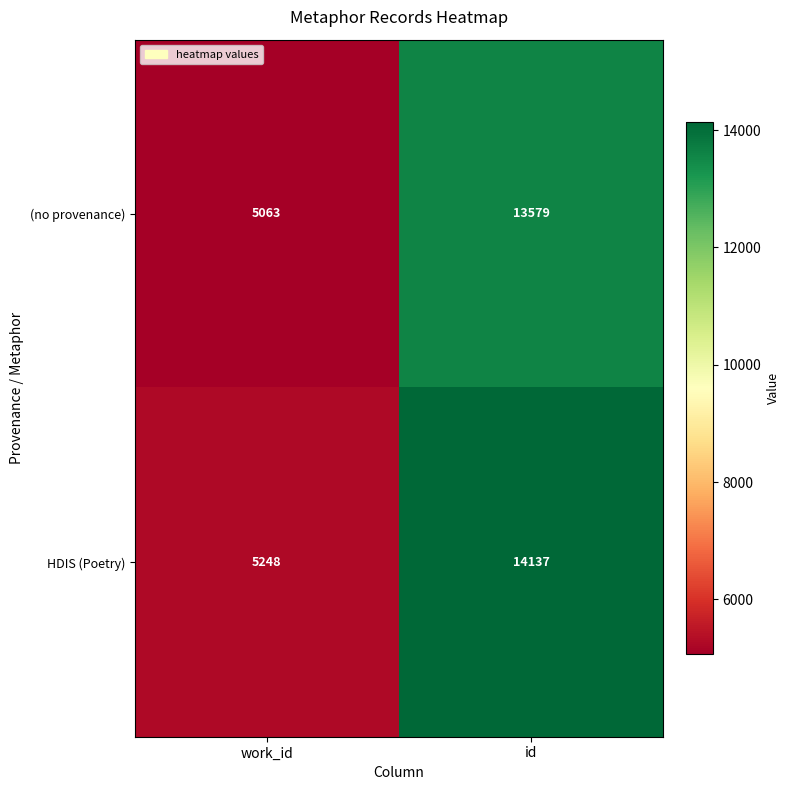

Which series has the widest spread of values?

HDIS (Poetry)